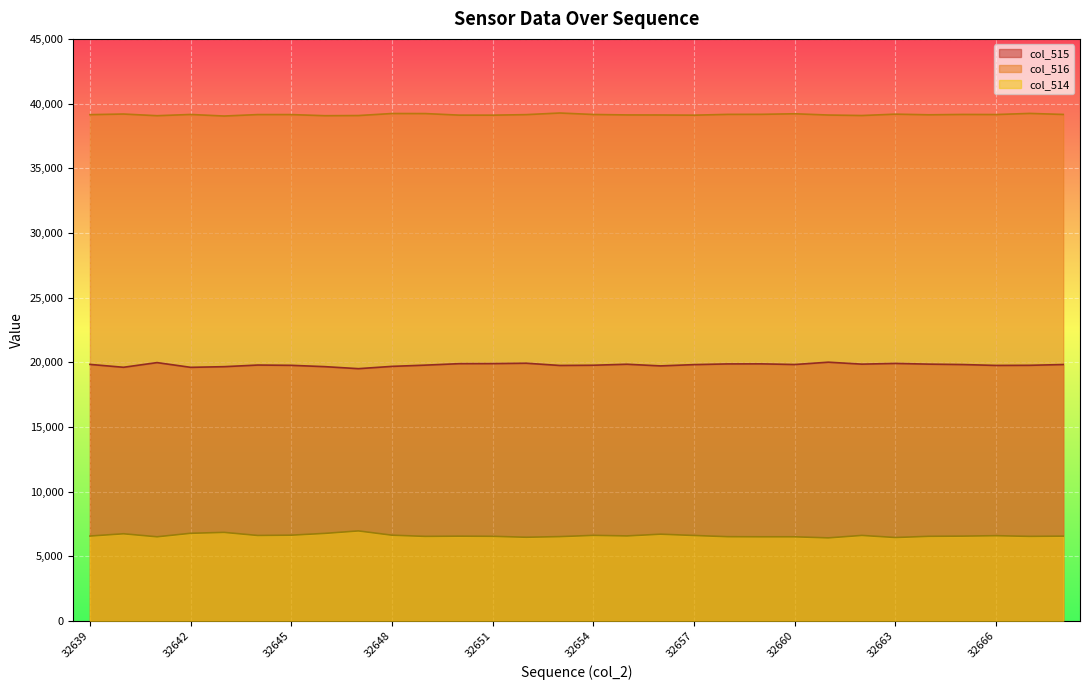

What is the value of the col_514 point at the 20th from the left?

6510